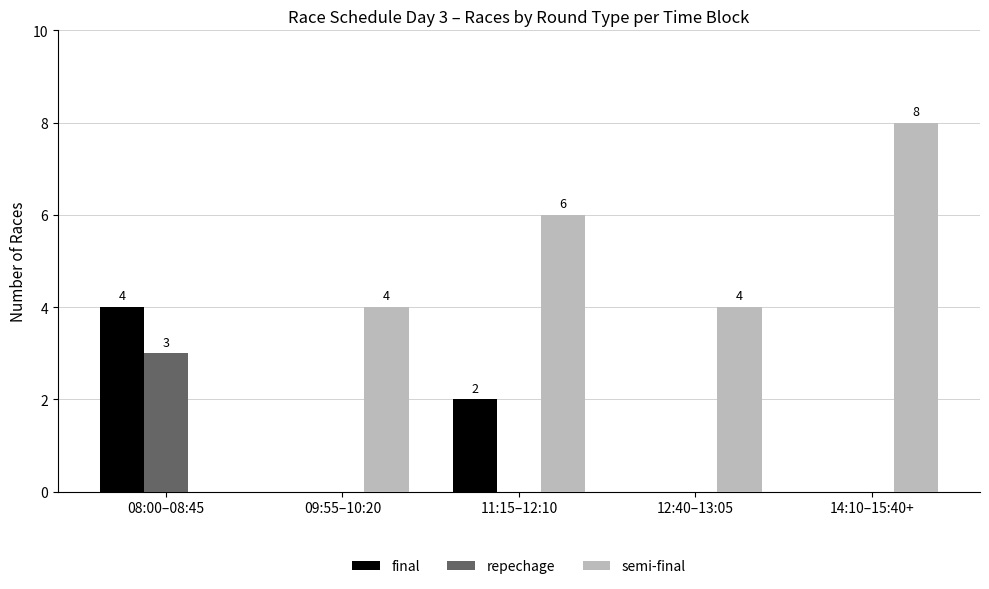

What is the greatest value displayed?

8